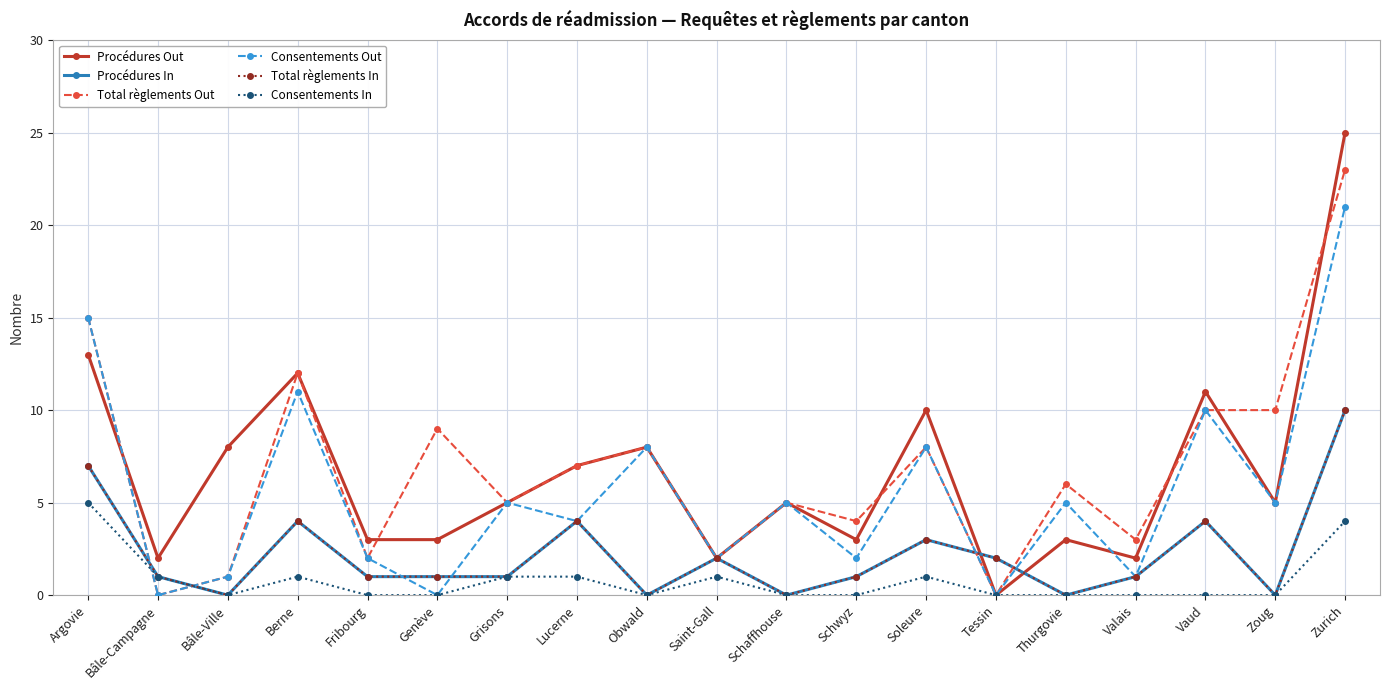

Is the value of Total règlements Out at Berne greater than the value of Consentements In at Zoug?

Yes